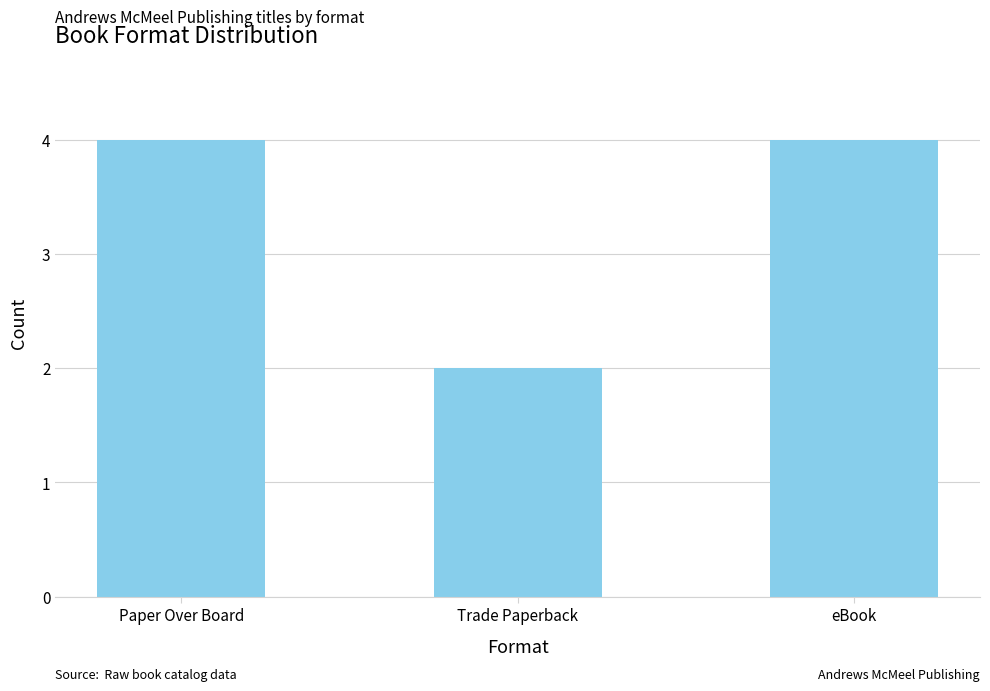

True or false: the data shows 5 at Paper Over Board.

False